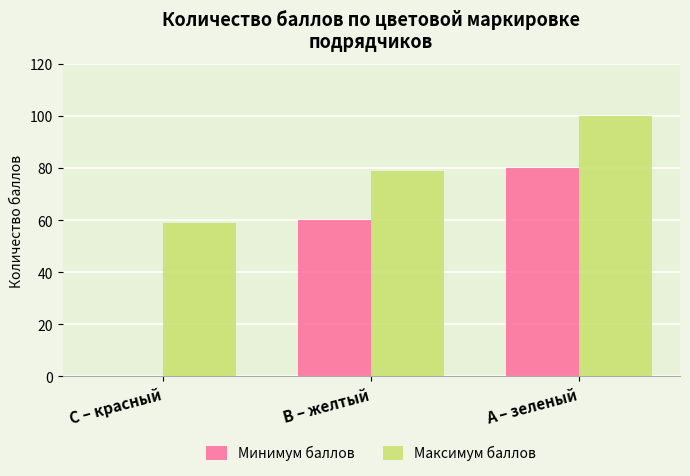

Reading left to right, what are all the values shown in this chart?

Минимум баллов: 0	60	80
Максимум баллов: 59	79	100